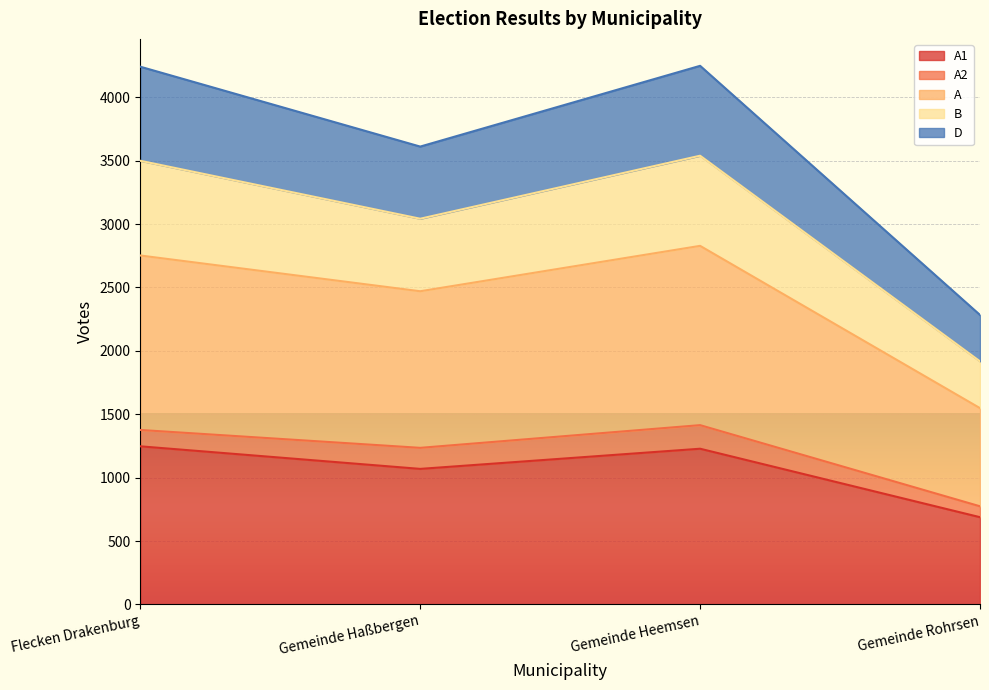

At which category does B reach its first local valley?

Gemeinde Haßbergen